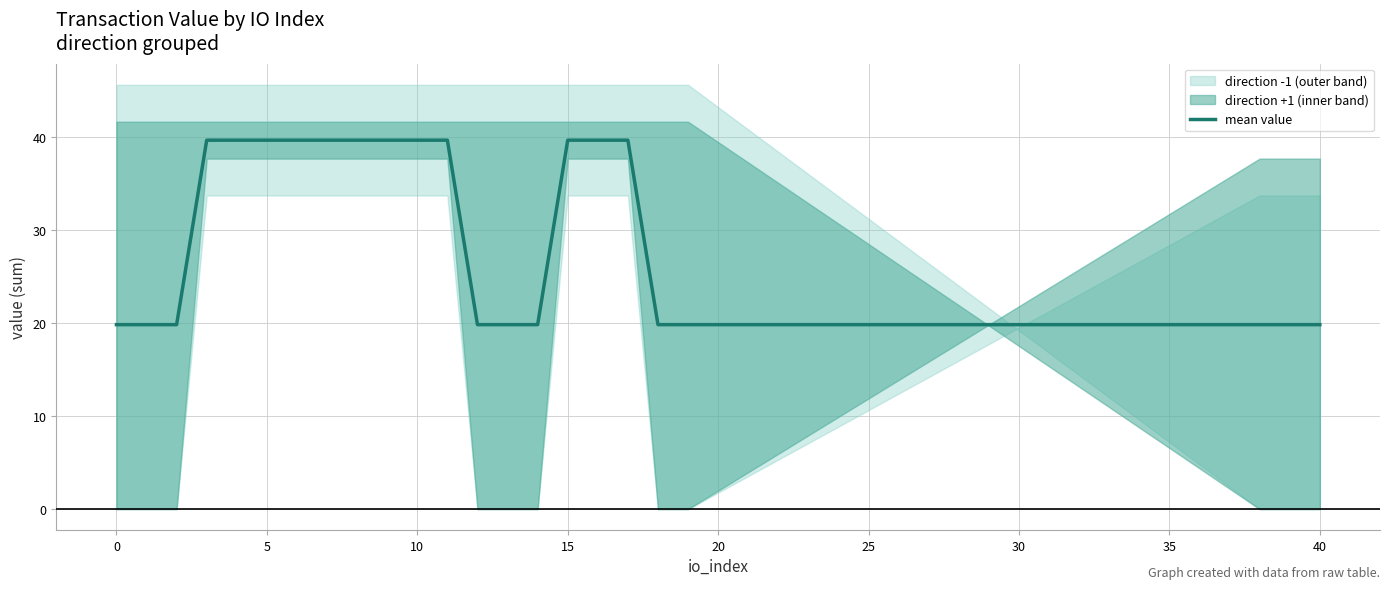

How many categories are shown in the chart?

23